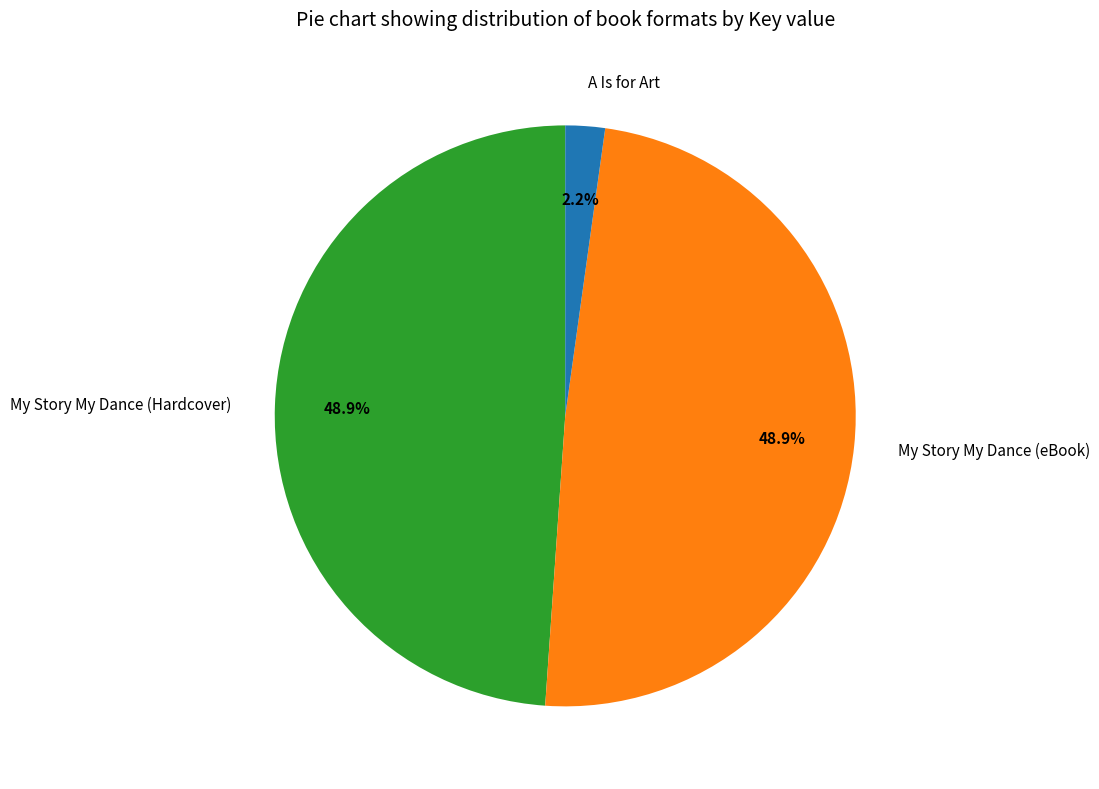

To the nearest percent, what portion does My Story My Dance (eBook) represent?

49%